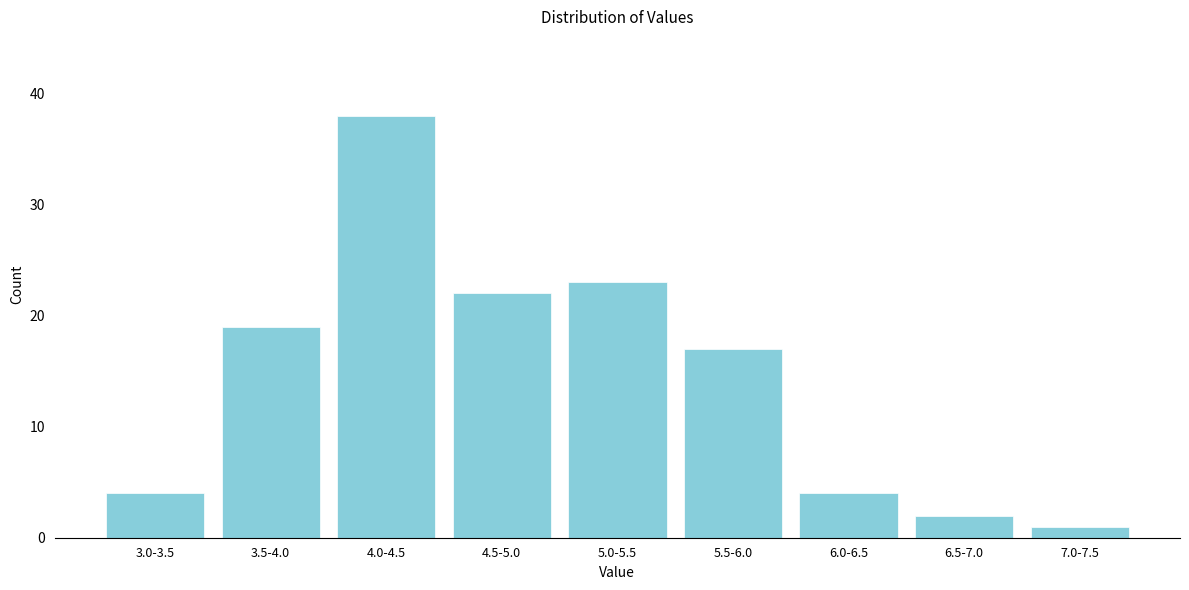

Reading left to right, extract all data points from this chart.

3.0-3.5=4	3.5-4.0=19	4.0-4.5=38	4.5-5.0=22	5.0-5.5=23	5.5-6.0=17	6.0-6.5=4	6.5-7.0=2	7.0-7.5=1